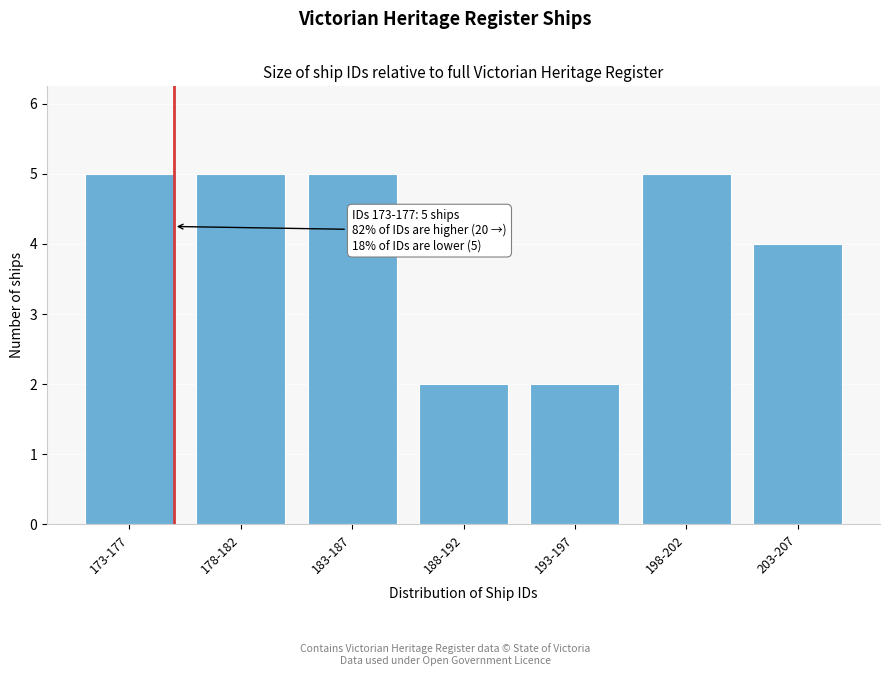

Reading left to right, transcribe all the data shown in this chart.

173-177=5	178-182=5	183-187=5	188-192=2	193-197=2	198-202=5	203-207=4